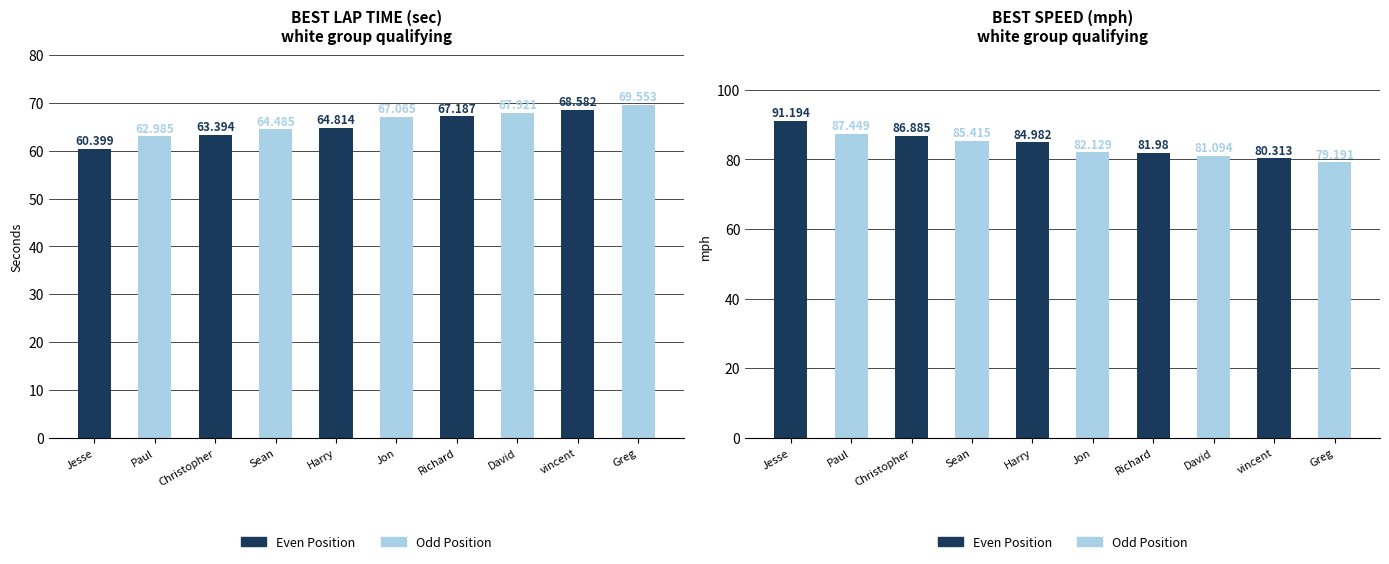

The Best Lap time series shows 68.6 at vincent. True or false?

True